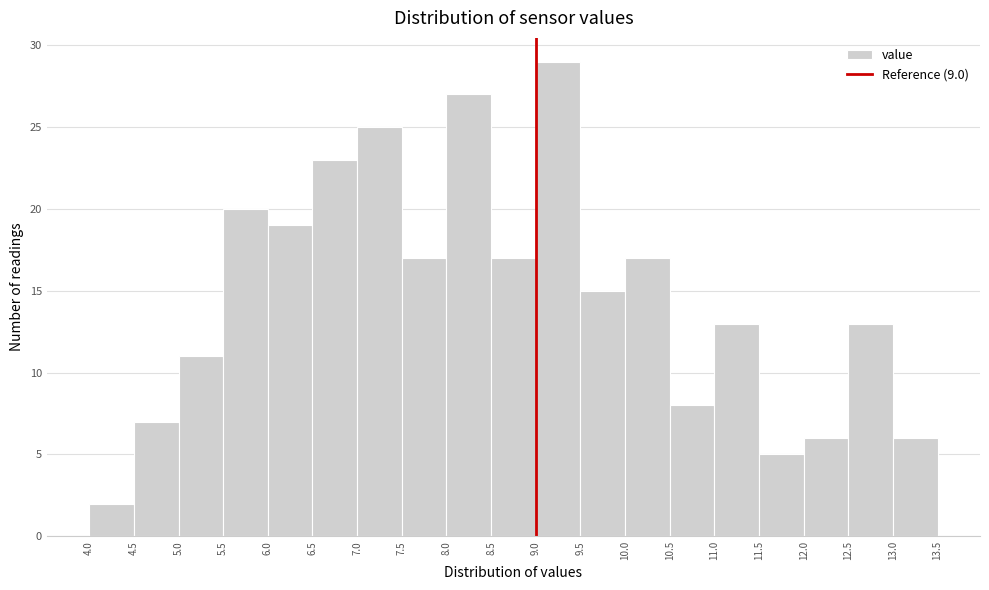

Which range on the x-axis has the tallest bar?

9.0 to 9.5